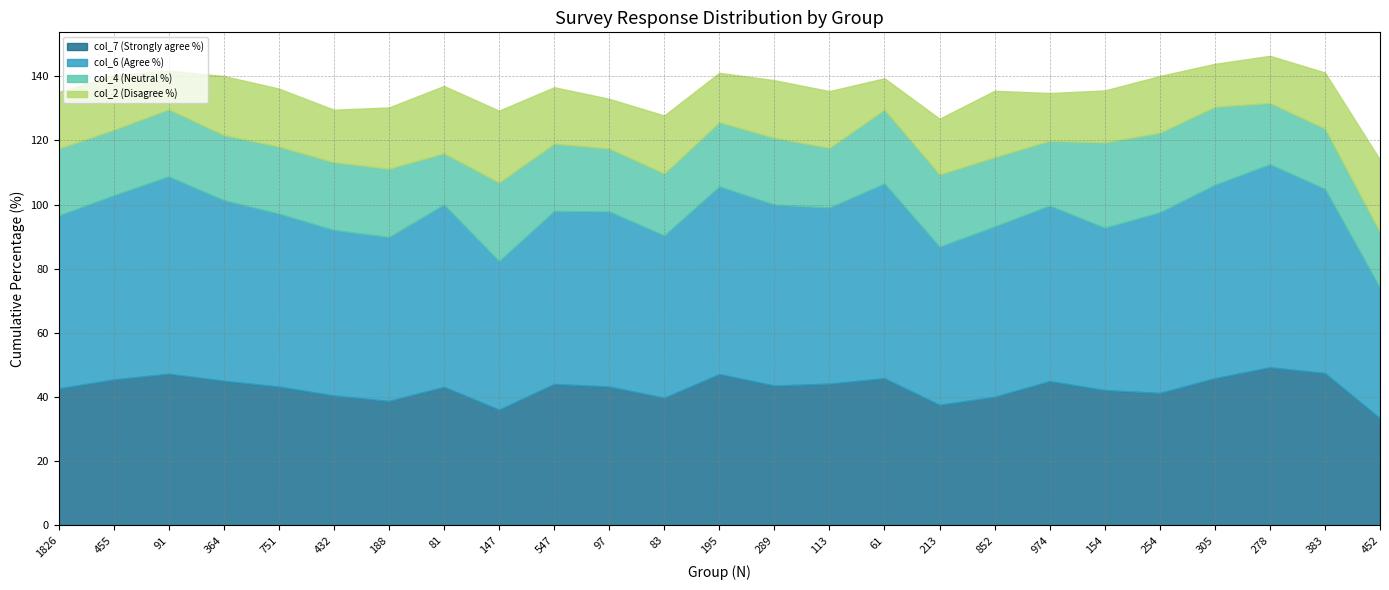

Which category has the highest value across all series?

278